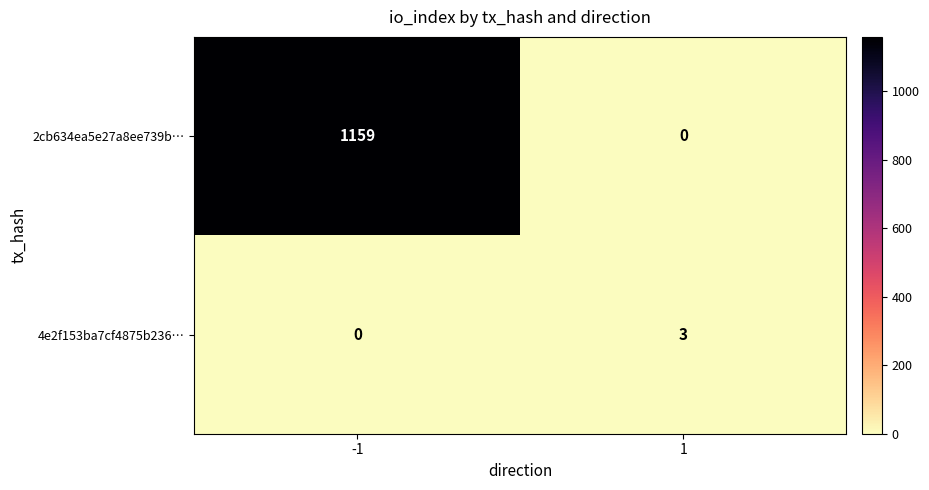

What is the difference between the maximum and minimum values in the 4e2f153ba7cf4875b236… series?

3